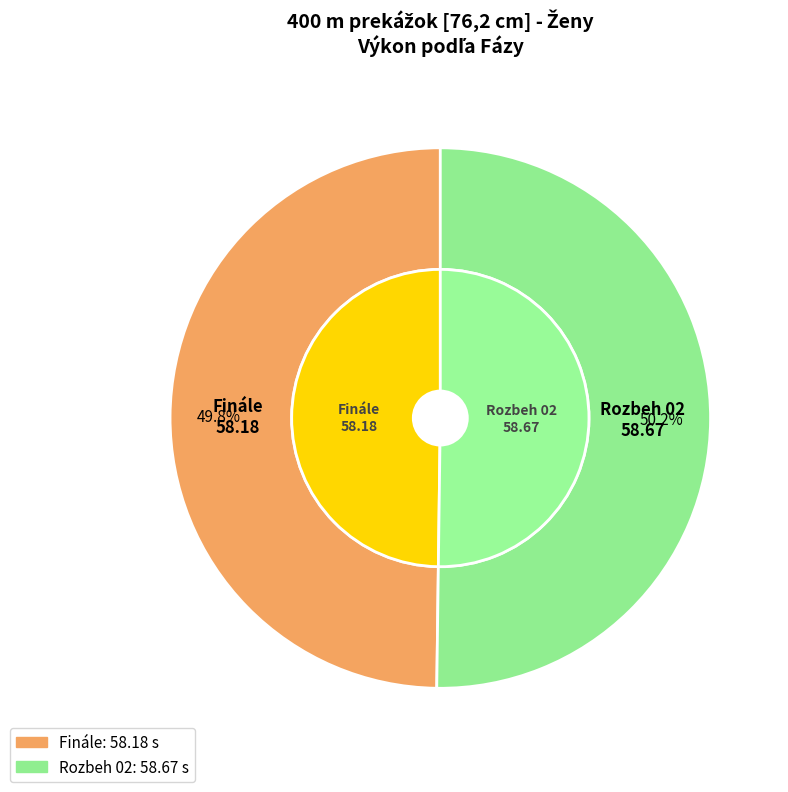

What percentage do Finále and Rozbeh 02 together represent?

100.0%